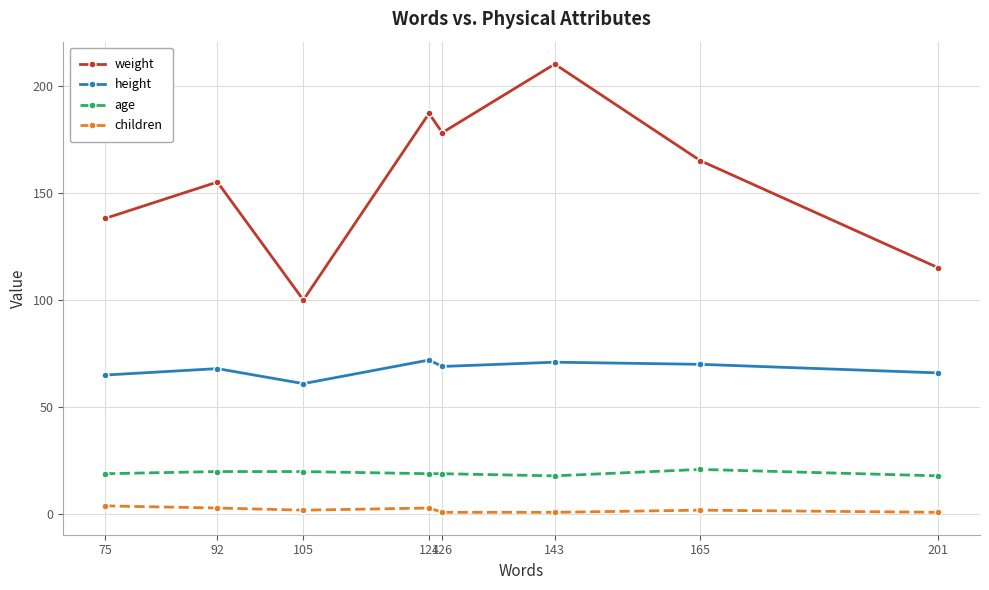

What is the sum of all weight values?

1248